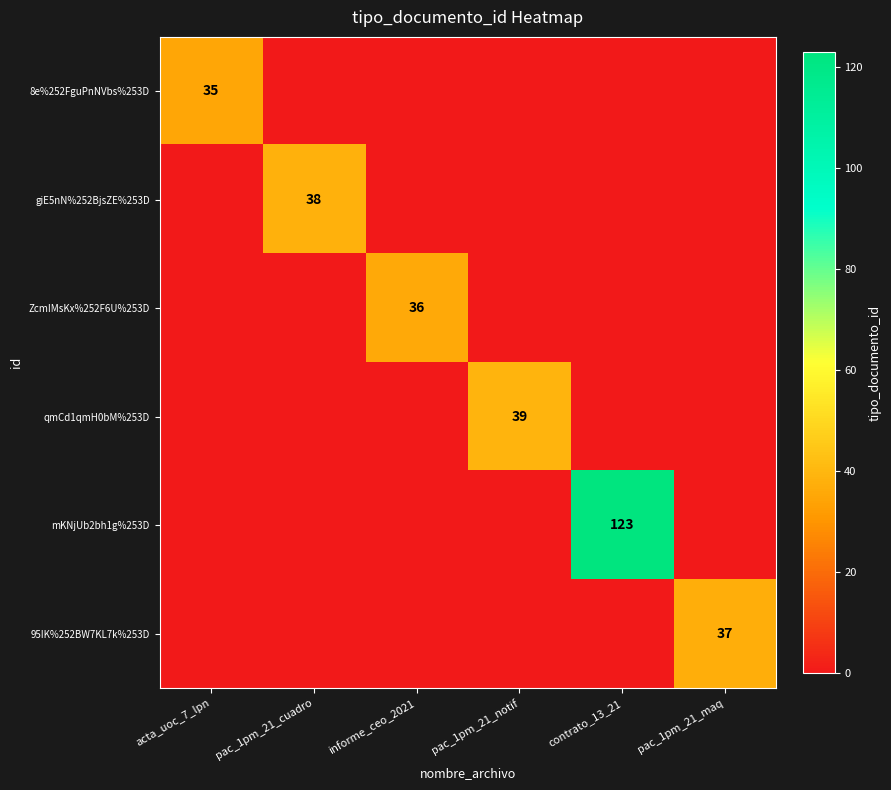

What is the total value across all series at acta_uoc_7_lpn?

35